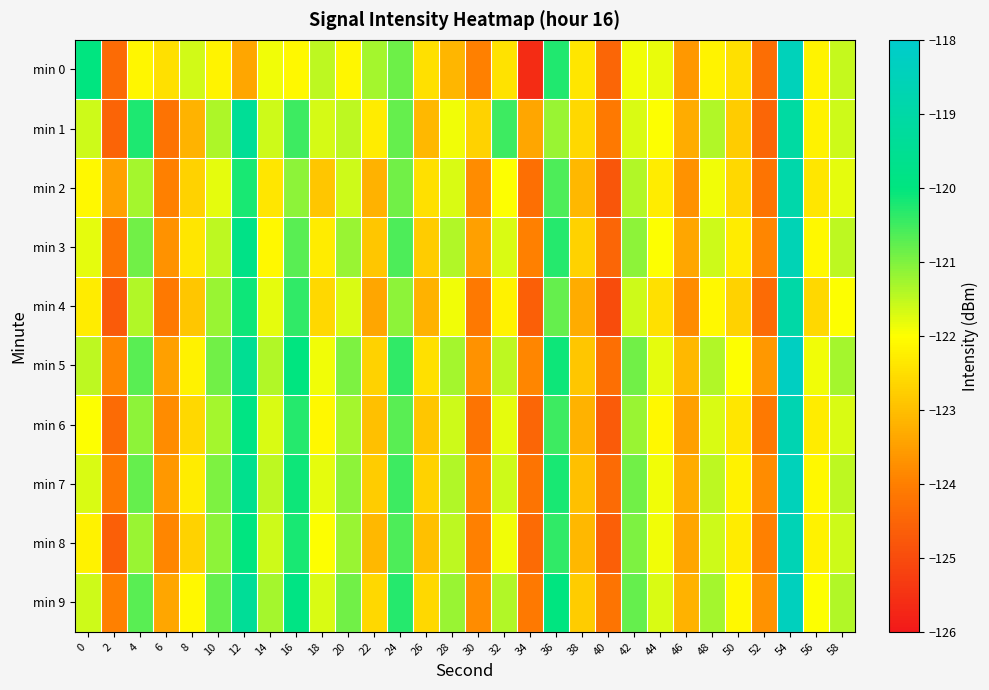

Reading left to right, list all the values displayed in this chart.

min 0: 0=-120.0	2=-124.4	4=-122.1	6=-122.5	8=-121.6	10=-122.2	12=-123.4	14=-121.9	16=-122.1	18=-121.5	20=-122.1	22=-121.3	24=-120.9	26=-122.5	28=-123.1	30=-124.0	32=-122.4	34=-125.6	36=-120.3	38=-122.4	40=-124.5	42=-121.9	44=-121.8	46=-123.6	48=-122.2	50=-122.5	52=-124.3	54=-118.5	56=-122.2	58=-121.6
min 1: 0=-121.6	2=-124.5	4=-120.2	6=-124.2	8=-123.2	10=-121.4	12=-119.4	14=-121.6	16=-120.5	18=-121.7	20=-121.5	22=-122.3	24=-120.8	26=-123.1	28=-121.9	30=-122.7	32=-120.5	34=-123.4	36=-121.2	38=-122.6	40=-124.1	42=-121.7	44=-122.0	46=-123.3	48=-121.4	50=-122.8	52=-124.5	54=-119.1	56=-122.2	58=-121.6
min 2: 0=-122.1	2=-123.5	4=-121.3	6=-124.0	8=-122.7	10=-121.8	12=-120.2	14=-122.4	16=-121.1	18=-122.9	20=-121.6	22=-123.2	24=-120.9	26=-122.5	28=-121.7	30=-123.8	32=-122.0	34=-124.3	36=-120.6	38=-123.1	40=-124.8	42=-121.4	44=-122.3	46=-123.7	48=-121.9	50=-122.6	52=-124.2	54=-118.9	56=-122.4	58=-121.8
min 3: 0=-121.8	2=-124.2	4=-120.9	6=-123.7	8=-122.4	10=-121.5	12=-119.8	14=-122.1	16=-120.7	18=-122.3	20=-121.2	22=-122.9	24=-120.6	26=-122.8	28=-121.4	30=-123.5	32=-121.7	34=-124.0	36=-120.3	38=-122.7	40=-124.5	42=-121.1	44=-122.0	46=-123.4	48=-121.6	50=-122.3	52=-123.9	54=-118.6	56=-122.1	58=-121.5
min 4: 0=-122.3	2=-124.7	4=-121.4	6=-124.1	8=-122.9	10=-121.2	12=-120.1	14=-121.8	16=-120.4	18=-122.6	20=-121.7	22=-123.4	24=-121.1	26=-123.2	28=-121.9	30=-124.1	32=-122.2	34=-124.6	36=-120.8	38=-123.3	40=-125.0	42=-121.6	44=-122.5	46=-123.8	48=-122.1	50=-122.7	52=-124.4	54=-119.0	56=-122.6	58=-122.0
min 5: 0=-121.5	2=-123.9	4=-120.7	6=-123.5	8=-122.2	10=-120.9	12=-119.5	14=-121.4	16=-120.0	18=-121.9	20=-121.0	22=-122.7	24=-120.4	26=-122.5	28=-121.3	30=-123.7	32=-121.5	34=-123.9	36=-120.1	38=-122.9	40=-124.3	42=-120.9	44=-121.8	46=-123.1	48=-121.4	50=-122.0	52=-123.6	54=-118.3	56=-121.9	58=-121.3
min 6: 0=-122.0	2=-124.4	4=-121.1	6=-123.8	8=-122.6	10=-121.3	12=-119.9	14=-121.7	16=-120.3	18=-122.1	20=-121.3	22=-123.0	24=-120.7	26=-122.9	28=-121.6	30=-124.2	32=-121.8	34=-124.5	36=-120.5	38=-123.2	40=-124.7	42=-121.2	44=-122.1	46=-123.5	48=-121.7	50=-122.4	52=-124.1	54=-118.7	56=-122.3	58=-121.7
min 7: 0=-121.7	2=-124.1	4=-120.8	6=-123.6	8=-122.3	10=-121.0	12=-119.6	14=-121.5	16=-120.1	18=-121.8	20=-121.1	22=-122.8	24=-120.5	26=-122.7	28=-121.4	30=-123.9	32=-121.6	34=-124.2	36=-120.2	38=-123.0	40=-124.4	42=-120.9	44=-121.9	46=-123.3	48=-121.5	50=-122.2	52=-123.8	54=-118.5	56=-122.1	58=-121.5
min 8: 0=-122.2	2=-124.6	4=-121.2	6=-123.9	8=-122.7	10=-121.1	12=-120.0	14=-121.6	16=-120.2	18=-122.0	20=-121.2	22=-123.1	24=-120.6	26=-123.0	28=-121.5	30=-124.0	32=-121.9	34=-124.4	36=-120.4	38=-123.1	40=-124.6	42=-121.0	44=-121.9	46=-123.4	48=-121.6	50=-122.3	52=-124.0	54=-118.6	56=-122.2	58=-121.6
min 9: 0=-121.6	2=-124.0	4=-120.7	6=-123.4	8=-122.1	10=-120.8	12=-119.4	14=-121.3	16=-119.9	18=-121.7	20=-120.9	22=-122.6	24=-120.3	26=-122.6	28=-121.2	30=-123.8	32=-121.4	34=-124.1	36=-120.0	38=-122.8	40=-124.2	42=-120.8	44=-121.7	46=-123.2	48=-121.3	50=-122.1	52=-123.7	54=-118.4	56=-122.0	58=-121.4